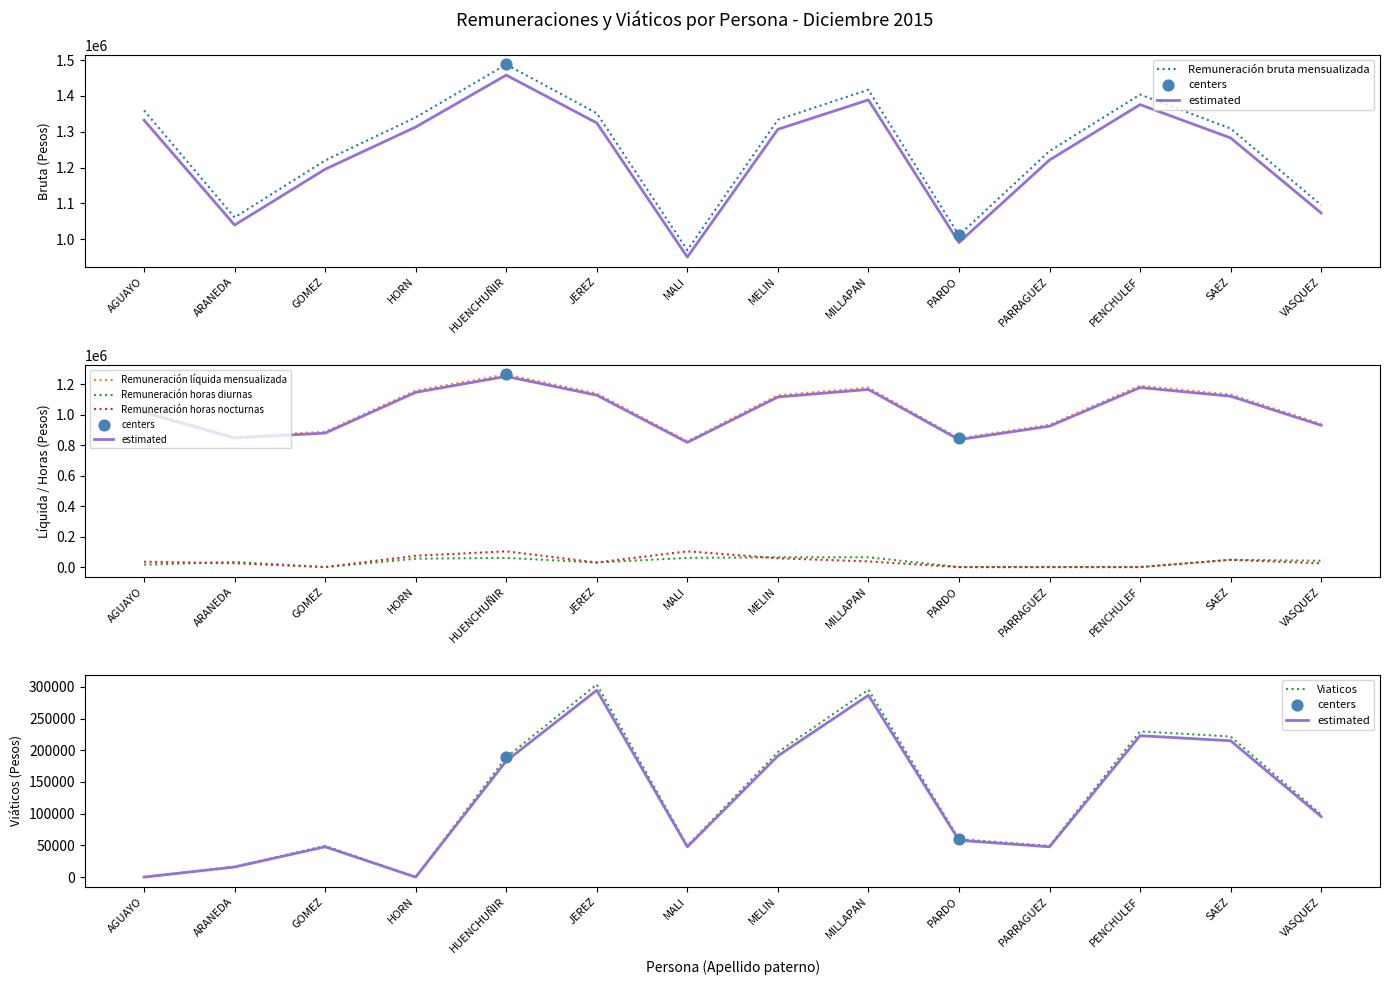

Is the value of Remuneración horas nocturnas at JEREZ greater than the value of Remuneración bruta mensualizada at MALI?

No